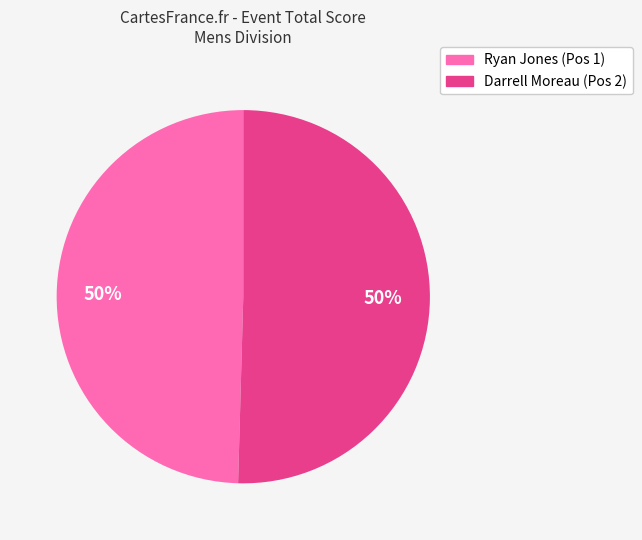

To the nearest percent, what is the combined percentage of Darrell Moreau and Ryan Jones?

100%